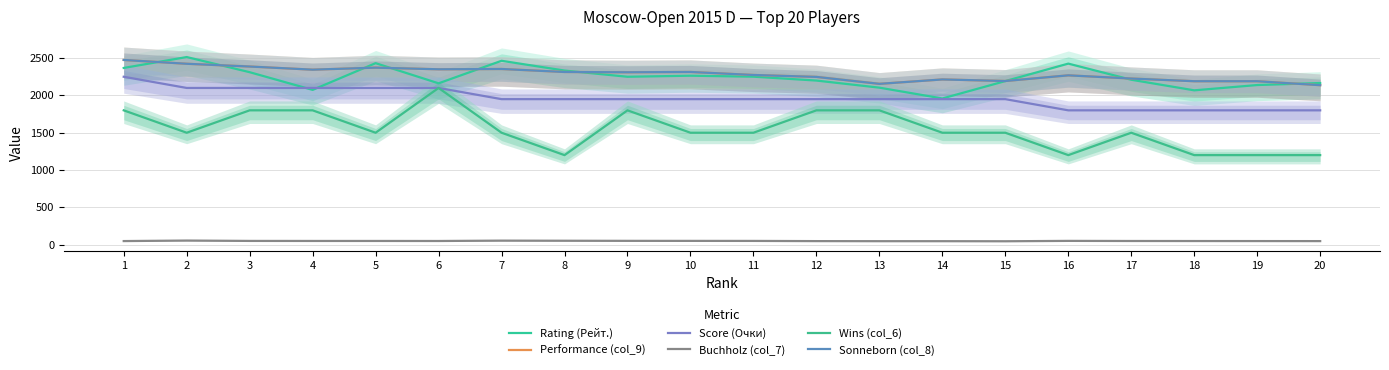

Is it true that Sonneborn (col_8) equals 2354.0 at 7?

True